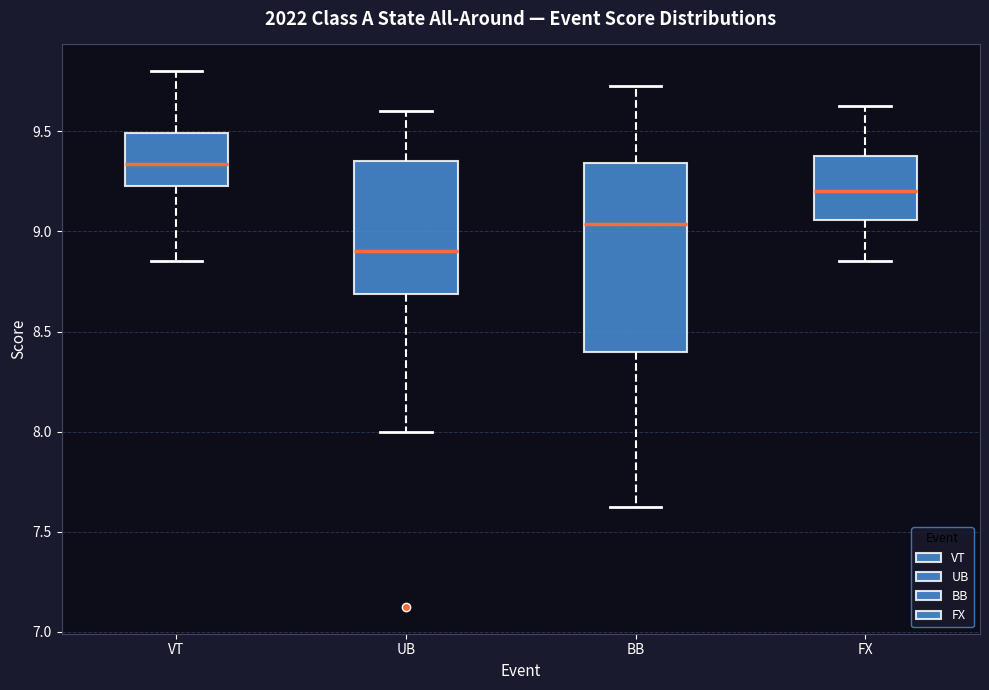

Reading left to right, read every box against the y-axis: the position of its median line, the range the box covers, and the ends of its whiskers. The values are not printed on the chart, so give them approximately, as read against the axis.

VT: median 9.35, box 9.25 to 9.50, whiskers 8.85 to 9.80
UB: median 8.90, box 8.70 to 9.35, whiskers 8.00 to 9.60
BB: median 9.05, box 8.40 to 9.35, whiskers 7.65 to 9.75
FX: median 9.20, box 9.05 to 9.40, whiskers 8.85 to 9.65